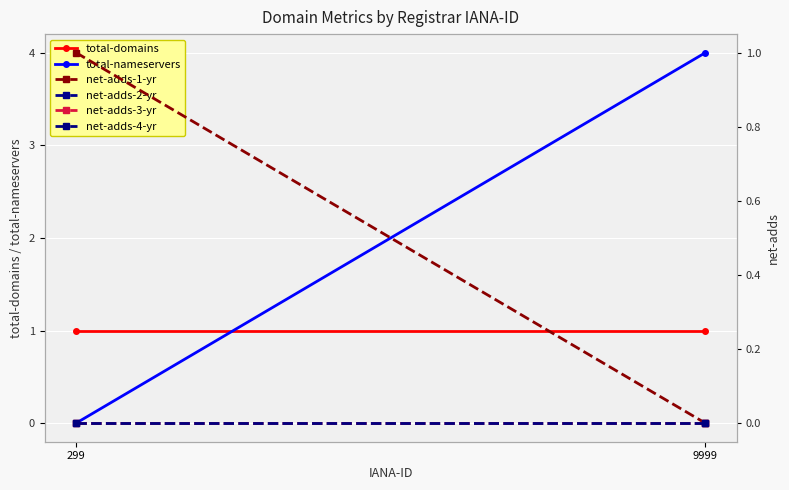

How many data points in net-adds-1-yr are less than 1?

1